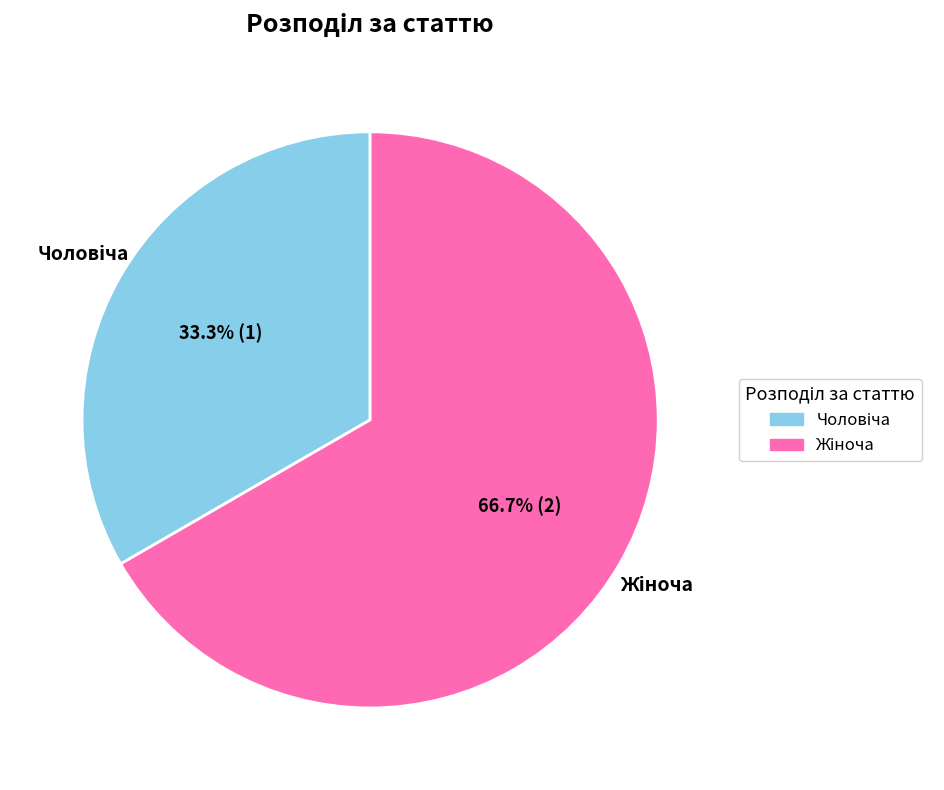

Count the number of slices in the pie.

2